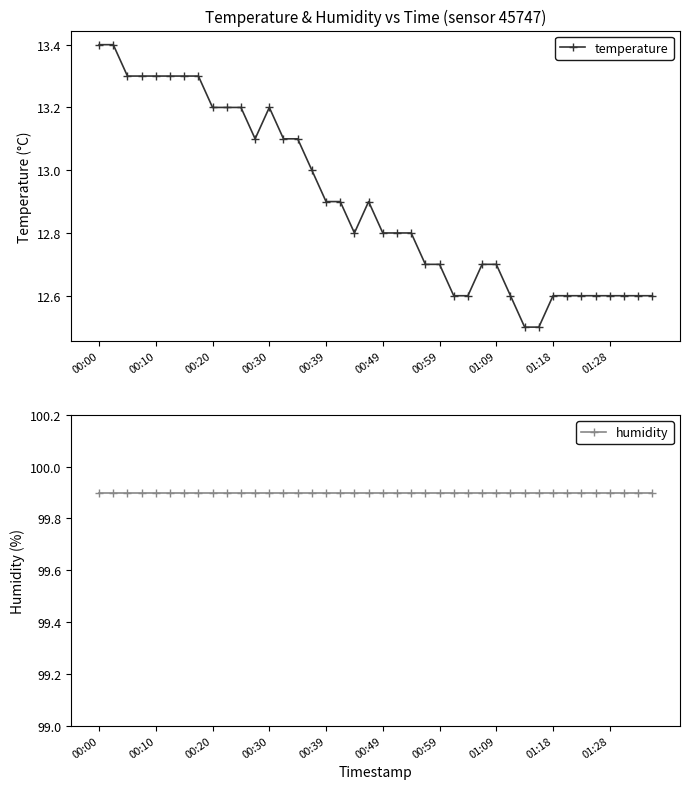

The value of temperature at 01:18 is 17.4. True or false?

False